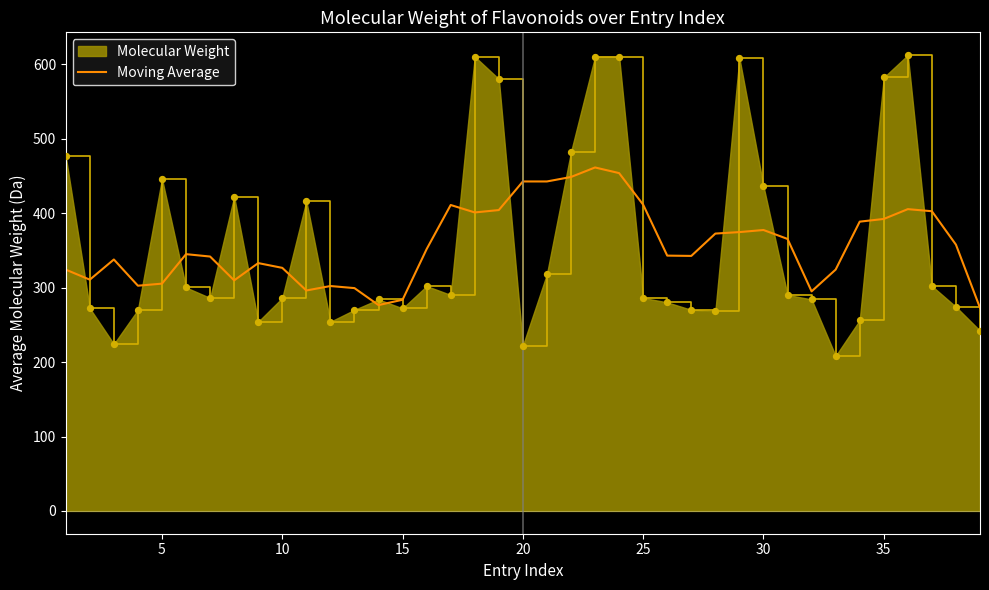

Which series has the largest range (max minus min)?

Molecular Weight